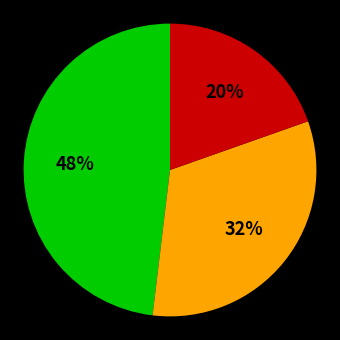

Is there any slice that represents more than half of the pie?

No